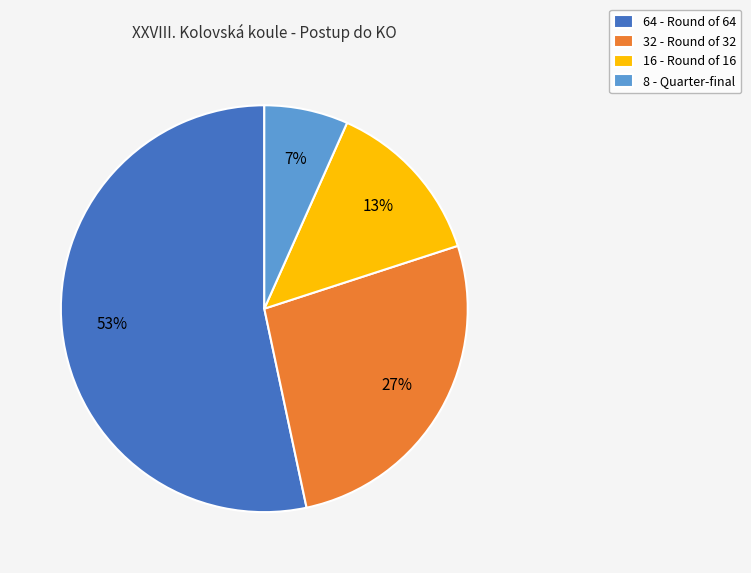

Approximately how many times larger is the value at 32 - Round of 32 compared to 64 - Round of 64?

0.5